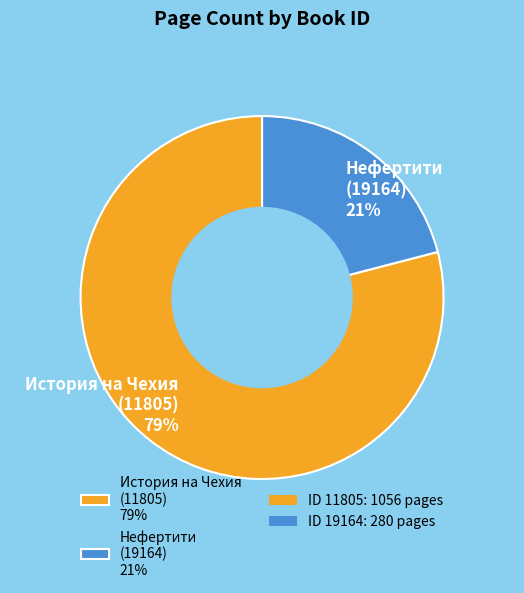

To the nearest percent, what is the difference between the История на Чехия (11805) 79% and Нефертити (19164) 21% slice percentages?

58%